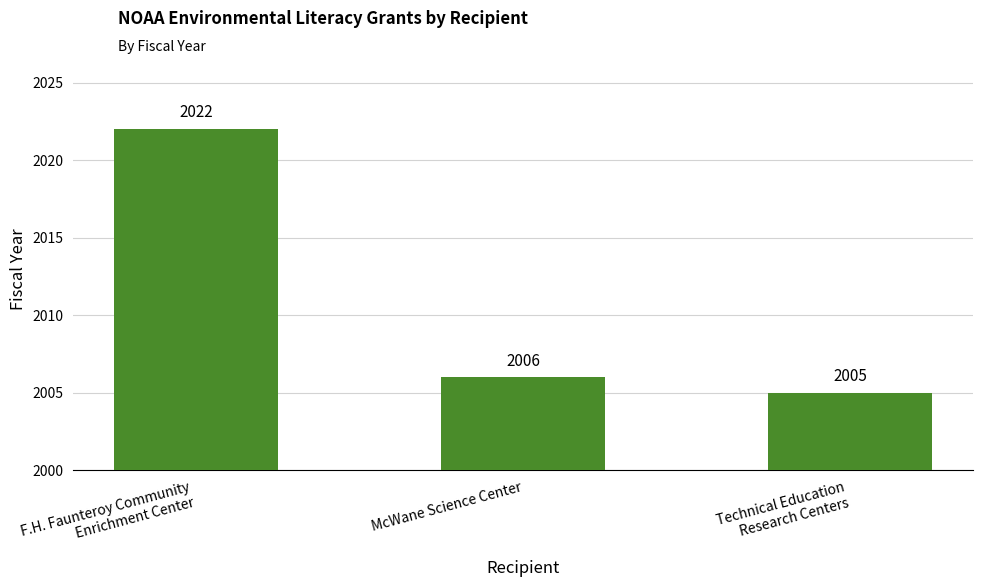

What is the sum of the values at Technical Education
Research Centers and McWane Science Center?

4011